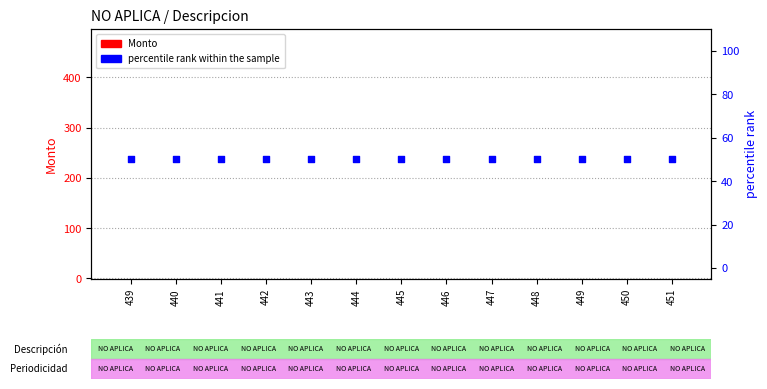

Which series has the widest spread of Y values?

Monto